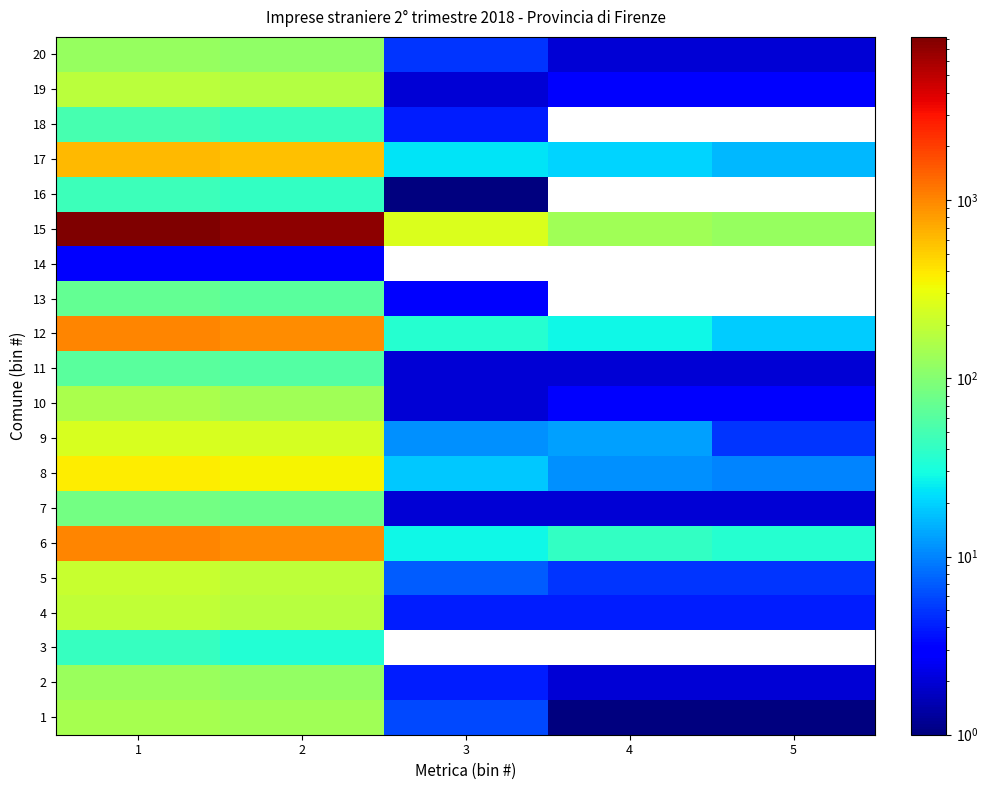

What is the spread (max minus min) of values at 4?

134